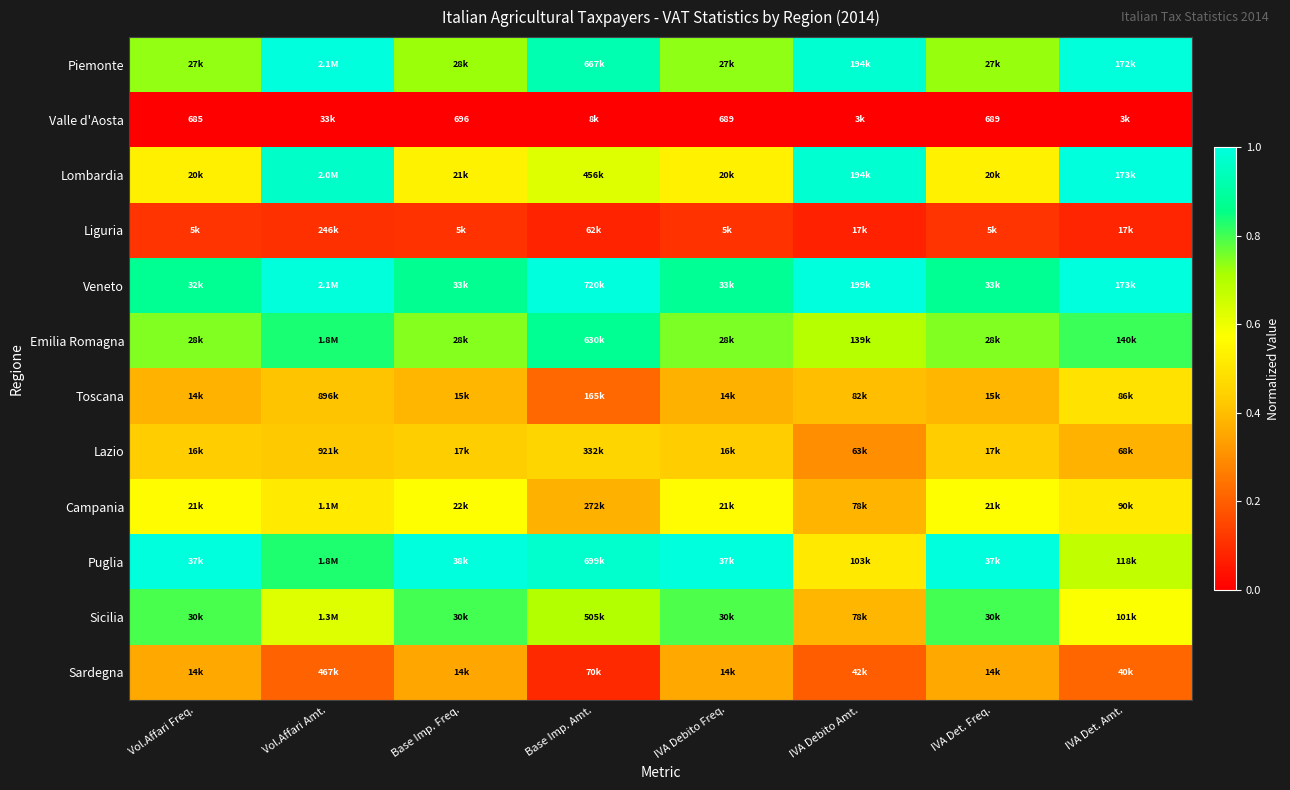

Is it true that Toscana equals 0.5 at IVA Debito Freq.?

False